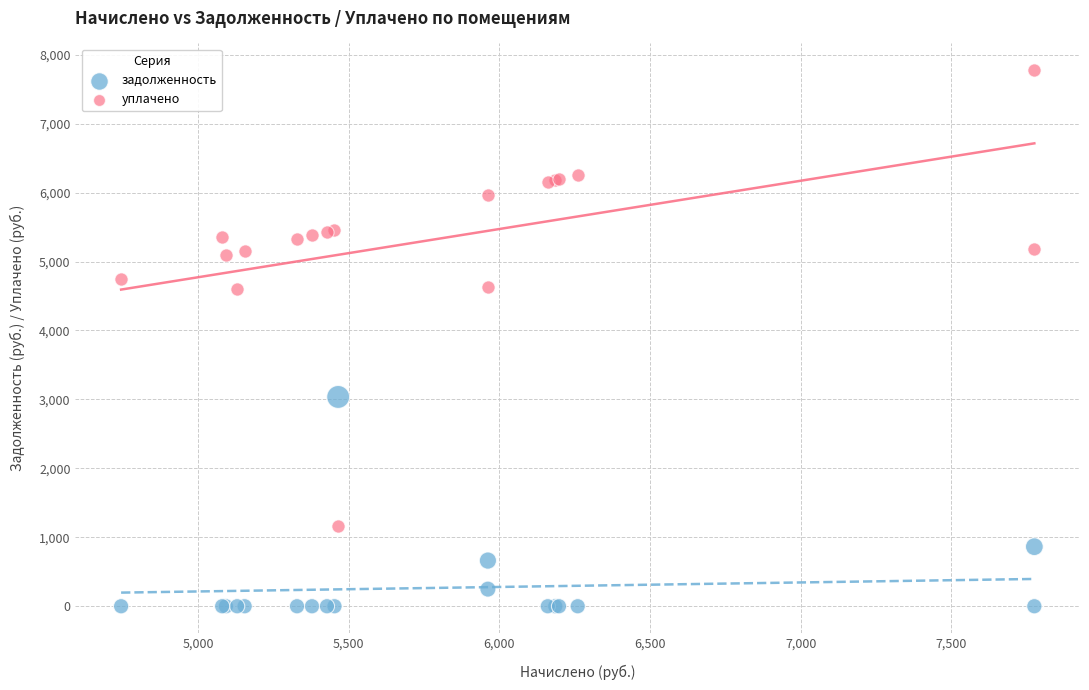

What is the X range (max minus min) for the scatter plot?

3030.5